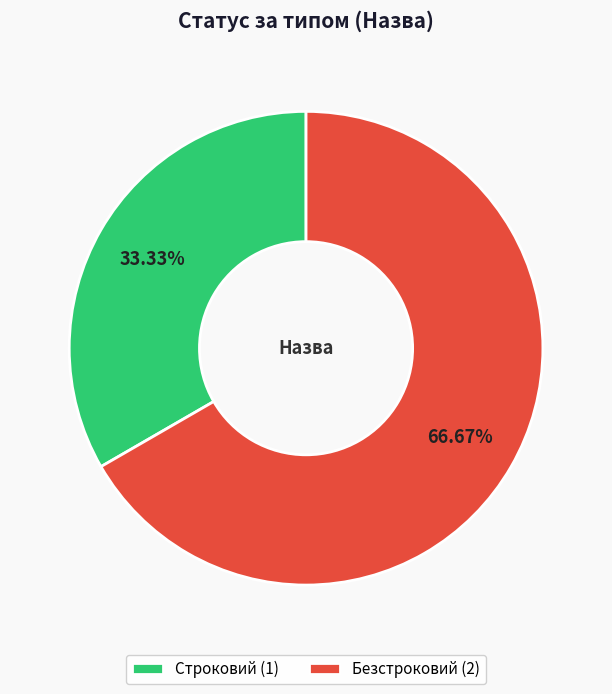

To the nearest percent, what percentage of the pie is Безстроковий?

67%